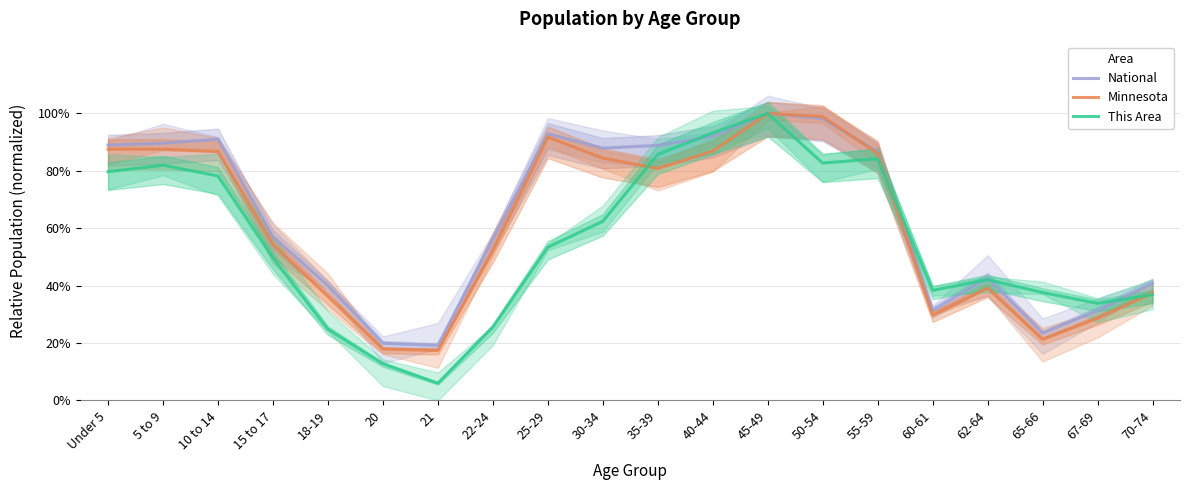

Reading left to right, what are all the values shown in this chart?

National: 0.9	0.9	0.9	0.6	0.4	0.2	0.2	0.6	0.9	0.9	0.9	0.9	1.0	1.0	0.9	0.3	0.4	0.2	0.3	0.4
Minnesota: 0.9	0.9	0.9	0.5	0.4	0.2	0.2	0.5	0.9	0.8	0.8	0.9	1.0	1.0	0.9	0.3	0.4	0.2	0.3	0.4
This Area: 0.8	0.8	0.8	0.5	0.2	0.1	0.1	0.3	0.5	0.6	0.9	0.9	1.0	0.8	0.8	0.4	0.4	0.4	0.3	0.4